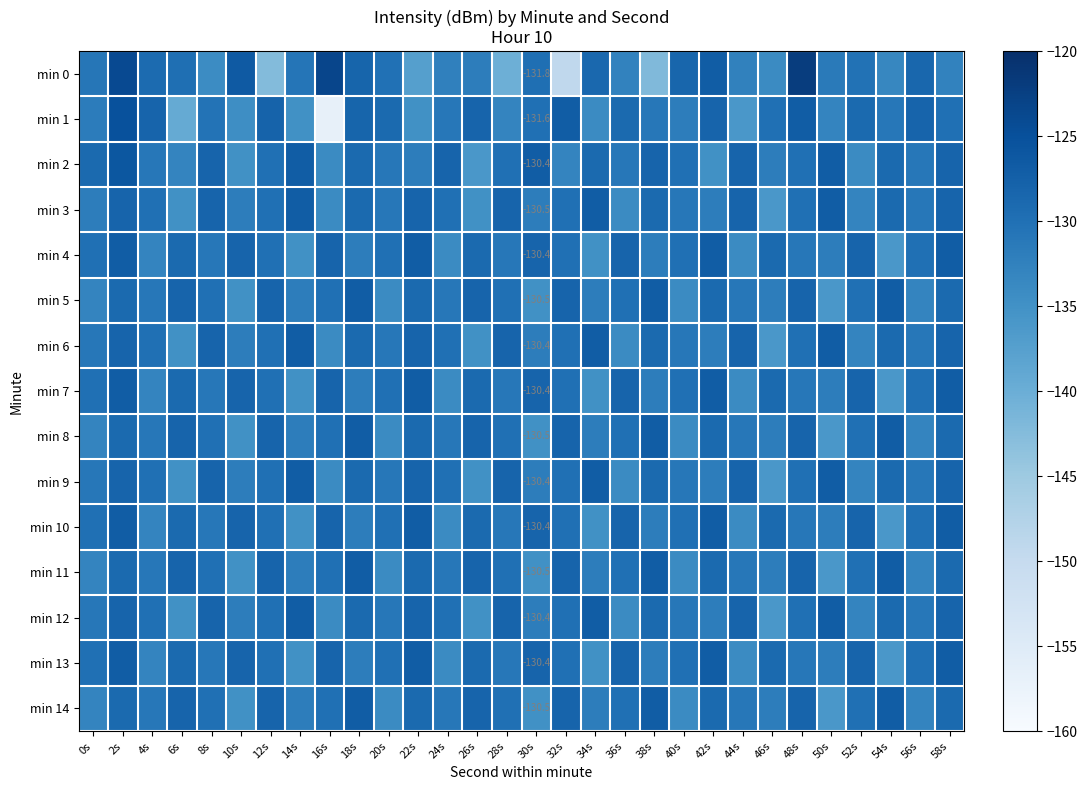

How many data points does each series have?

30